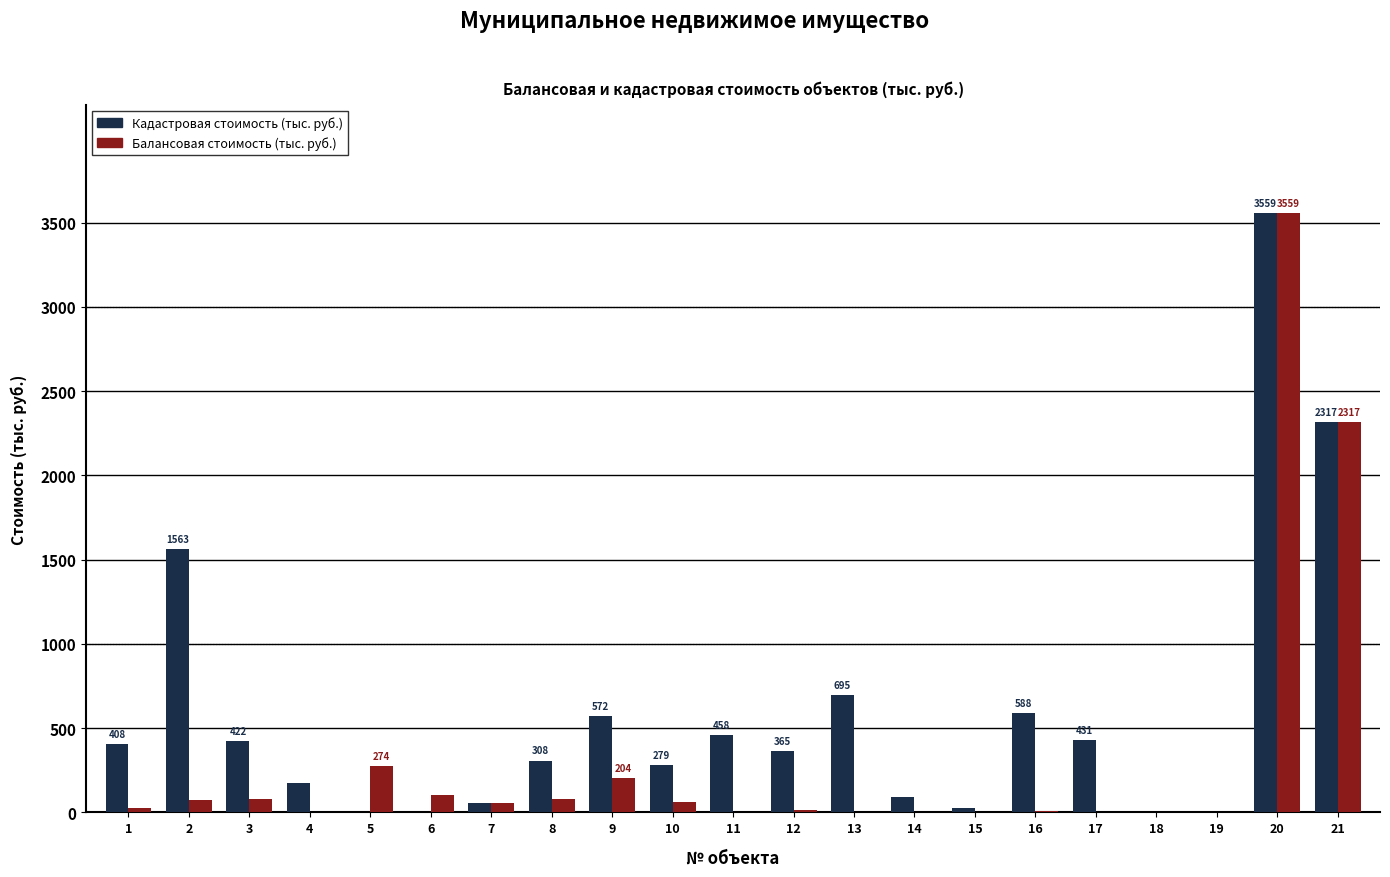

Which label corresponds to the largest value in the chart?

20